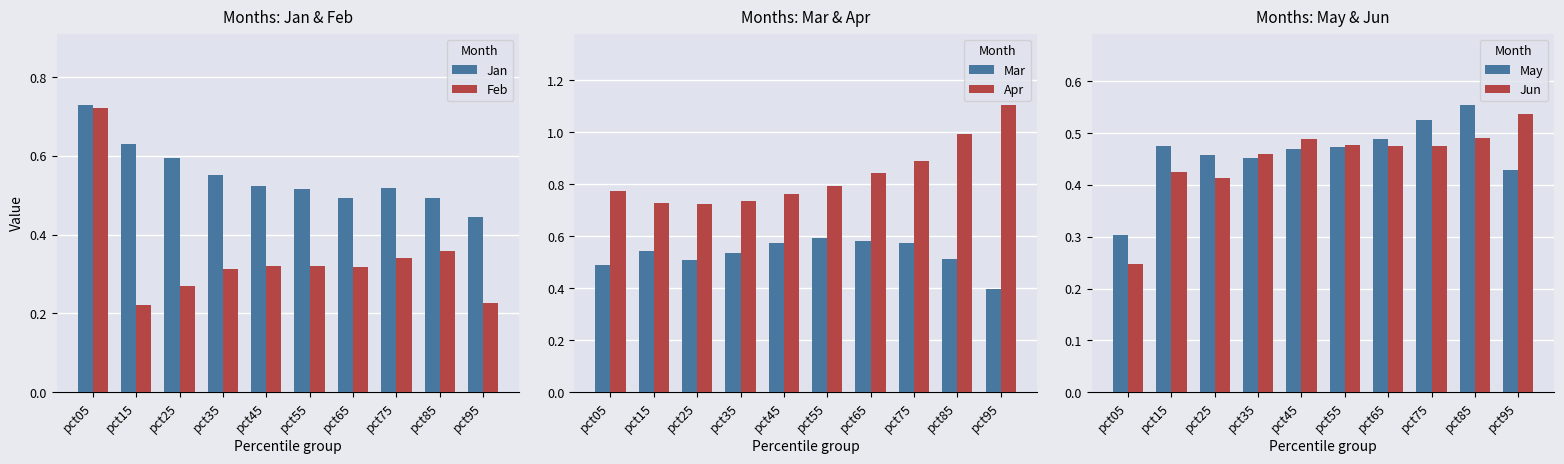

Is it true that Mar equals 0.5 at pct15?

True